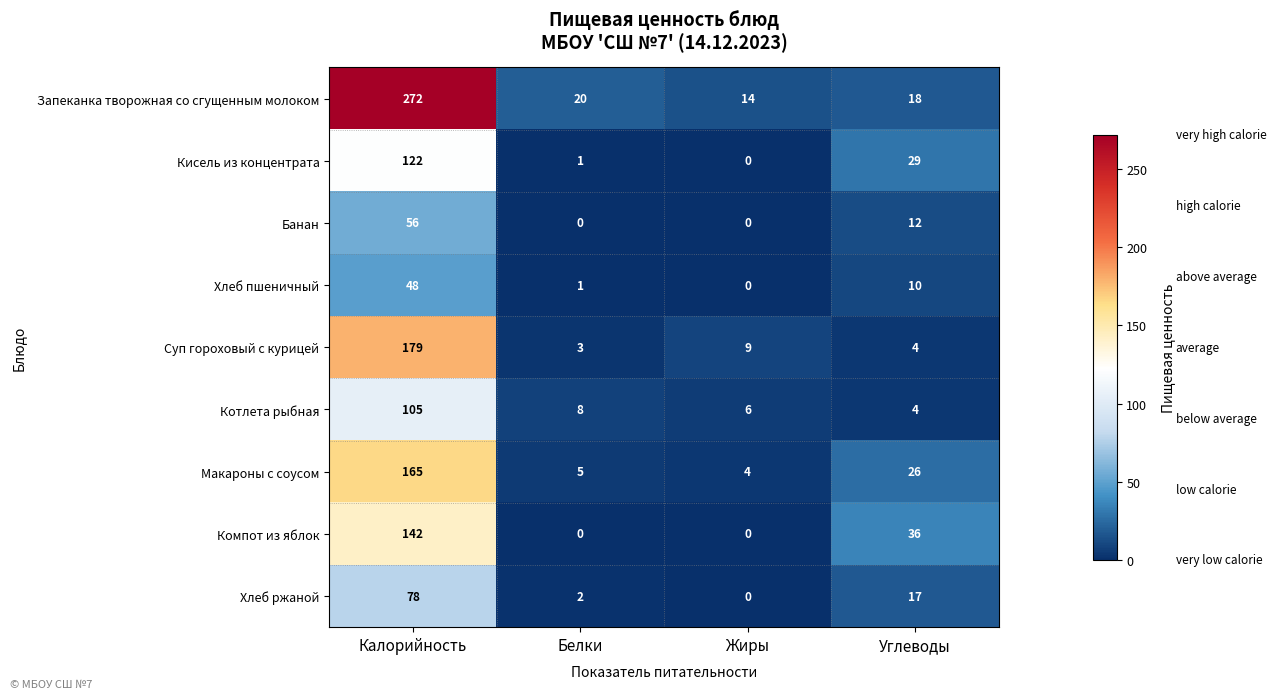

What is the average value of the Запеканка творожная со сгущенным молоком series?

81